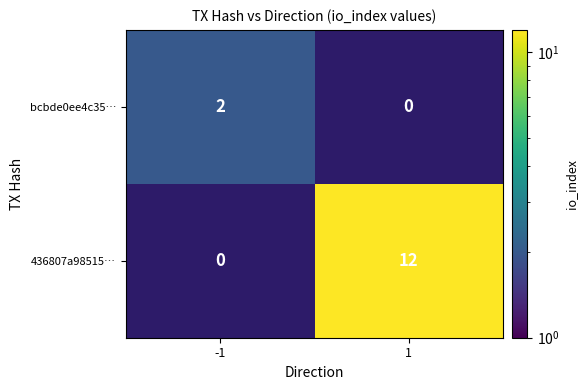

True or false: bcbde0ee4c35… has a value of 3 at -1.

False